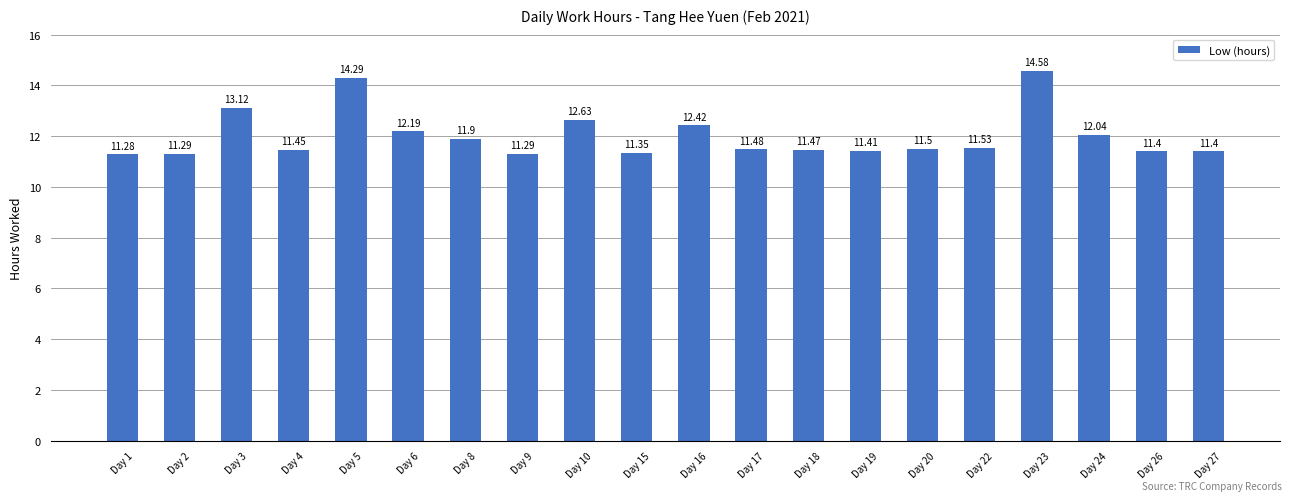

What is the change in value from Day 18 to Day 23?

+3.1